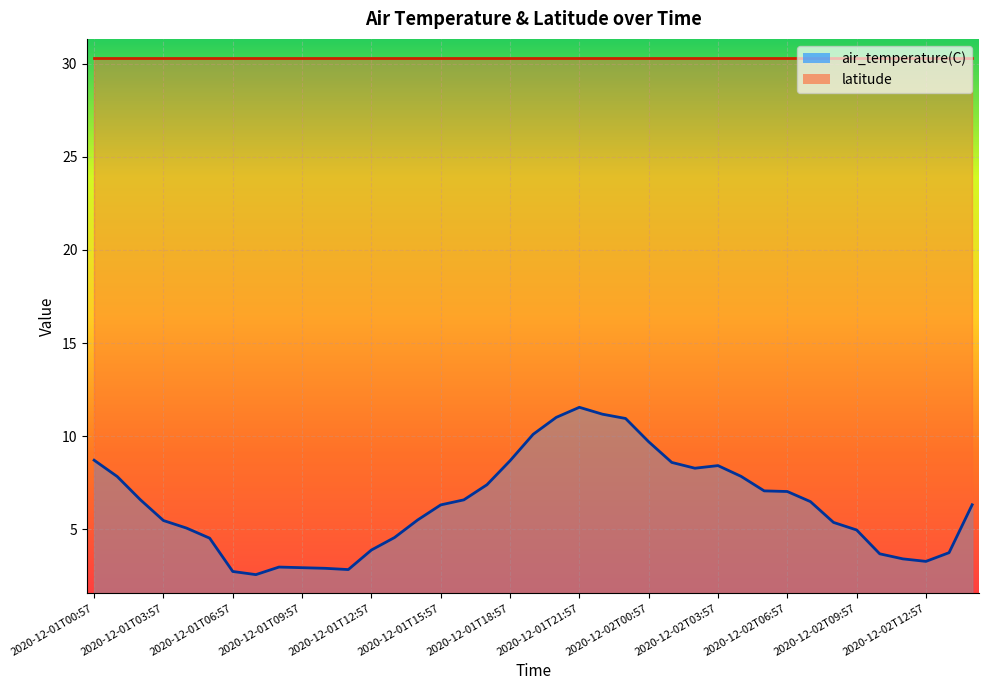

How many values exceed 6?

21